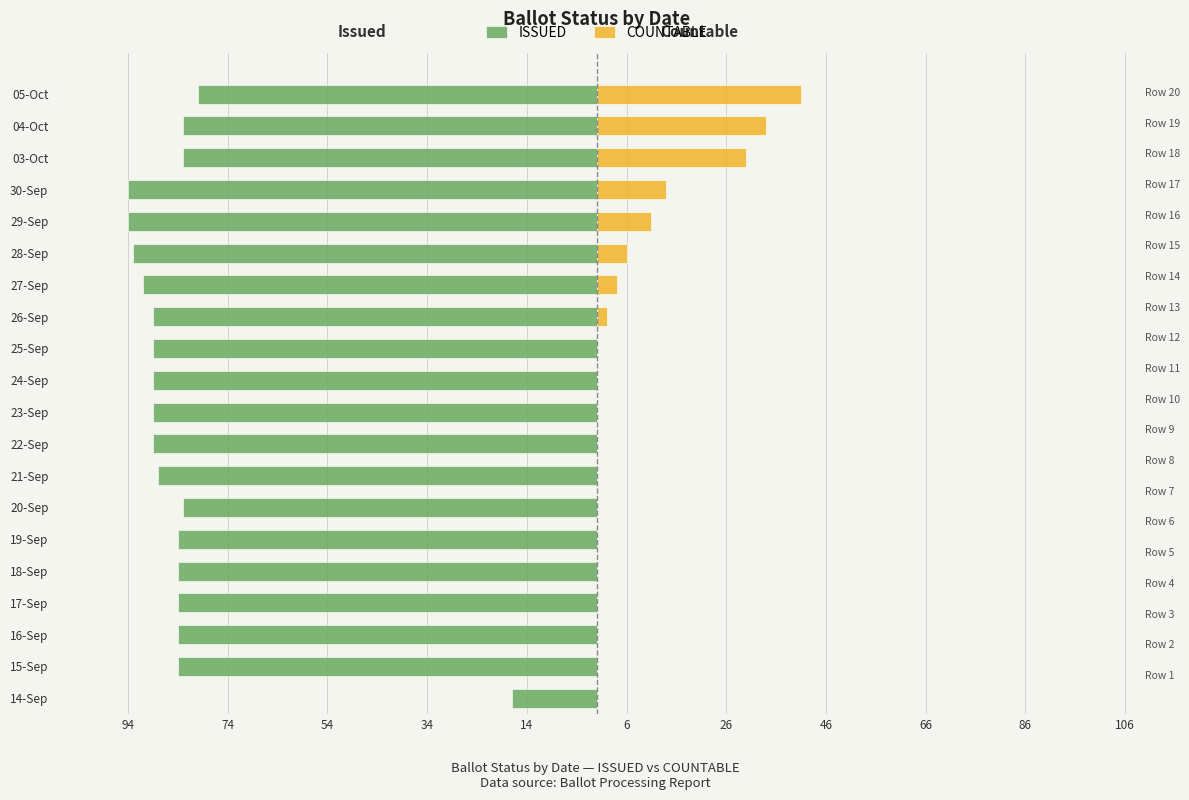

Reading right to left, transcribe all the data shown in this chart.

ISSUED: -80	-83	-83	-94	-94	-93	-91	-89	-89	-89	-89	-89	-88	-83	-84	-84	-84	-84	-84	-17
COUNTABLE: 41	34	30	14	11	6	4	2	0	0	0	0	0	0	0	0	0	0	0	0